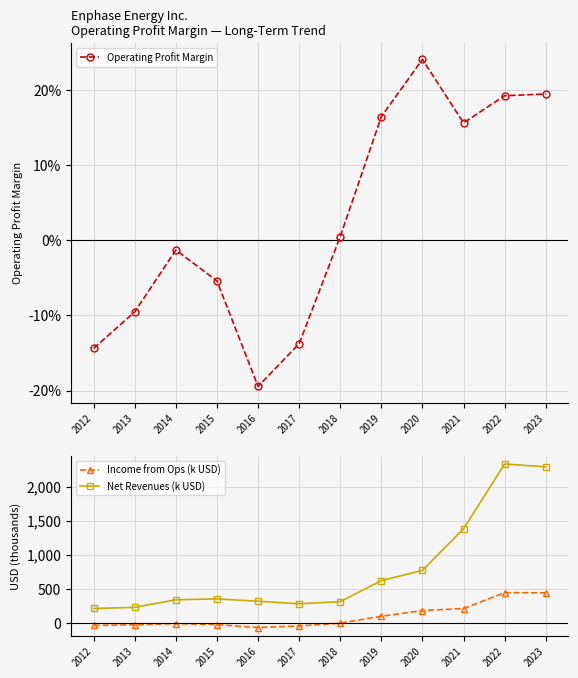

In Net Revenues (k USD), how many points are lower than both neighbors (excluding endpoints)?

1